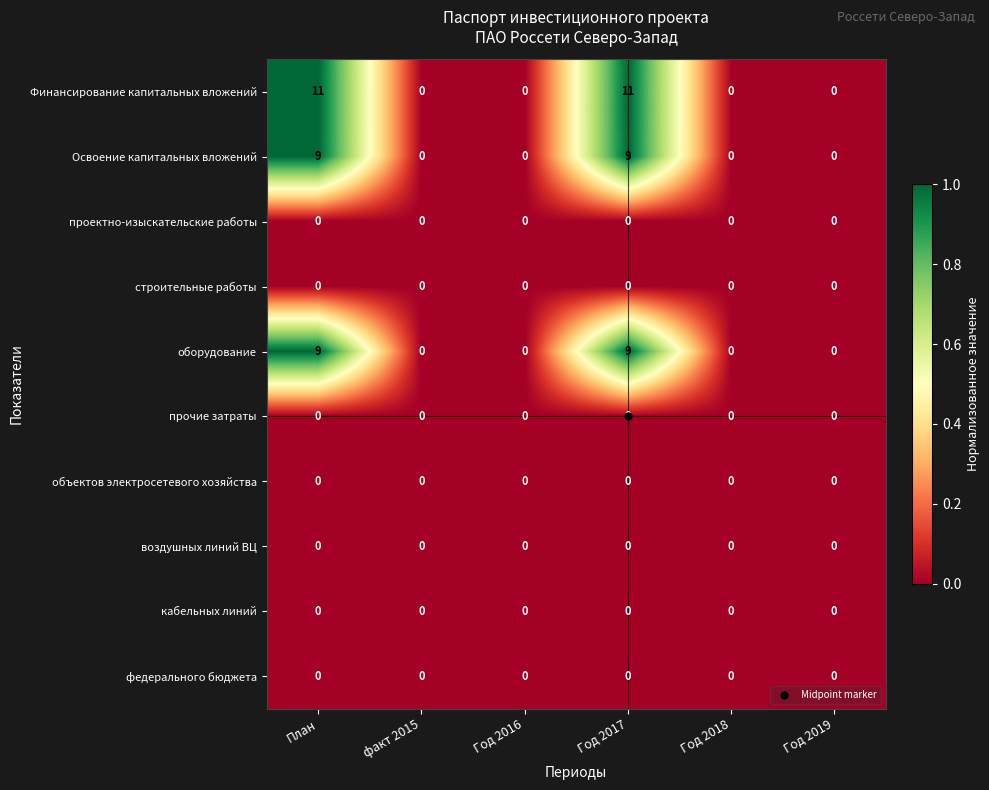

Which series has the largest total across all categories?

Финансирование капитальных вложений